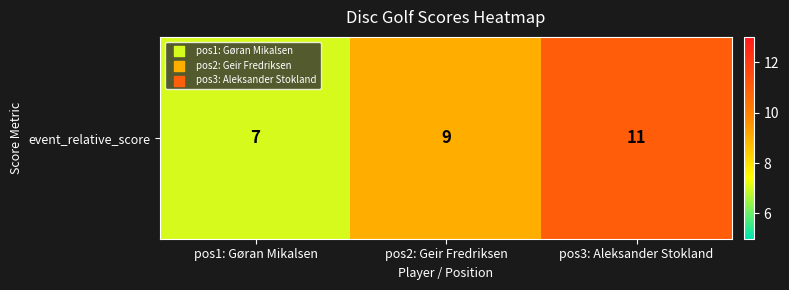

What is the change in value from pos1: Gøran Mikalsen to pos3: Aleksander Stokland?

+4